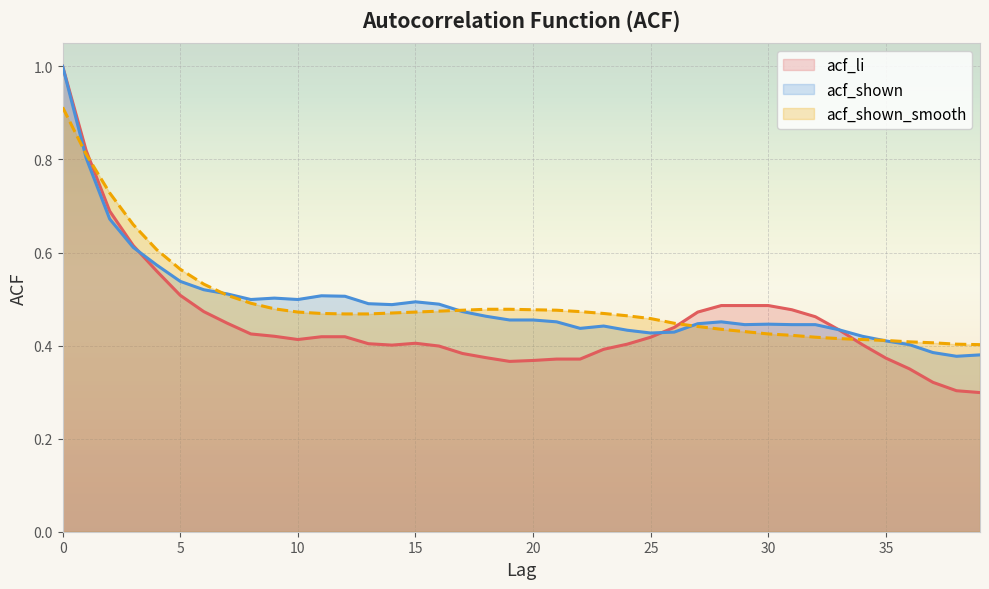

Where is acf_li nearest to the value 0?

39